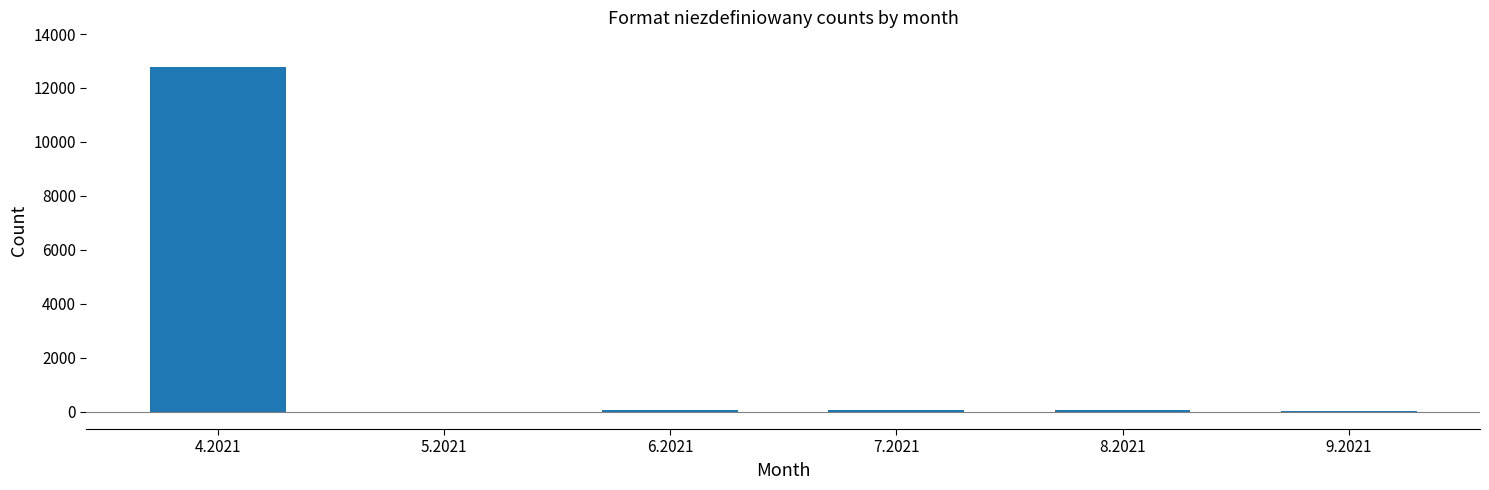

What is the sum of all values?

12996